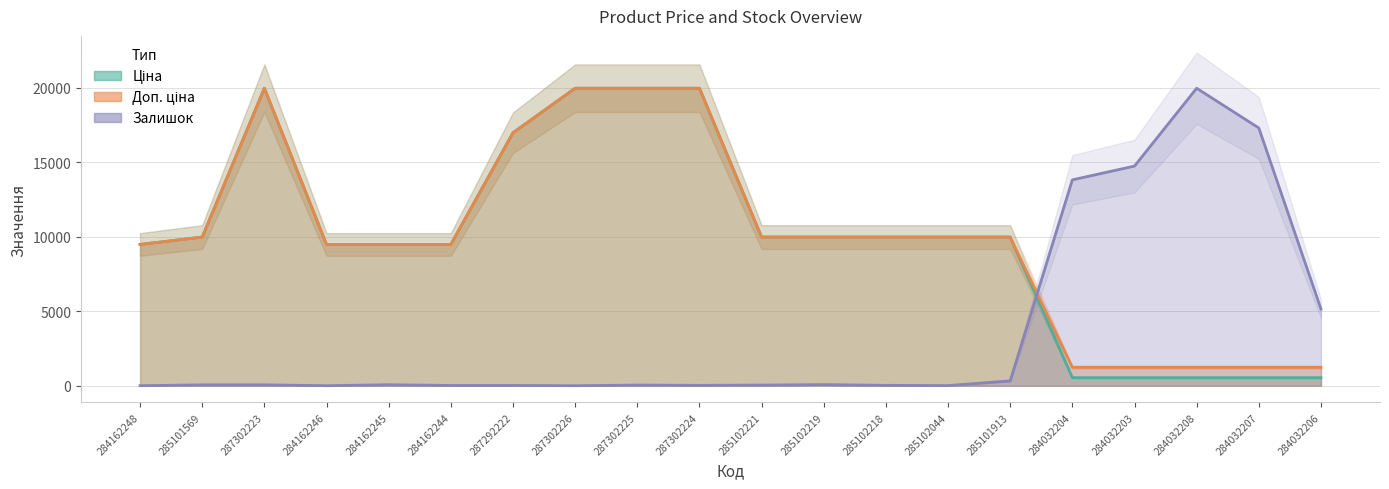

Reading right to left, extract all data points from this chart.

Ціна: 539.0	539.0	539.0	539.0	539.0	9975.0	9975.0	9975.0	9975.0	9975.0	19964.2	19964.2	19964.2	16976.3	9480.1	9480.1	9480.1	19964.2	9975.0	9480.1
Доп. ціна: 1235.4	1235.4	1235.4	1235.4	1235.4	9975.0	9975.0	9975.0	9975.0	9975.0	19964.2	19964.2	19964.2	16976.3	9480.1	9480.1	9480.1	19964.2	9975.0	9480.1
Залишок: 5149.9	17298.4	19964.2	14740.0	13815.6	321.9	8.3	24.8	74.3	41.3	24.8	41.3	0.0	16.5	16.5	66.0	0.0	57.8	57.8	0.0